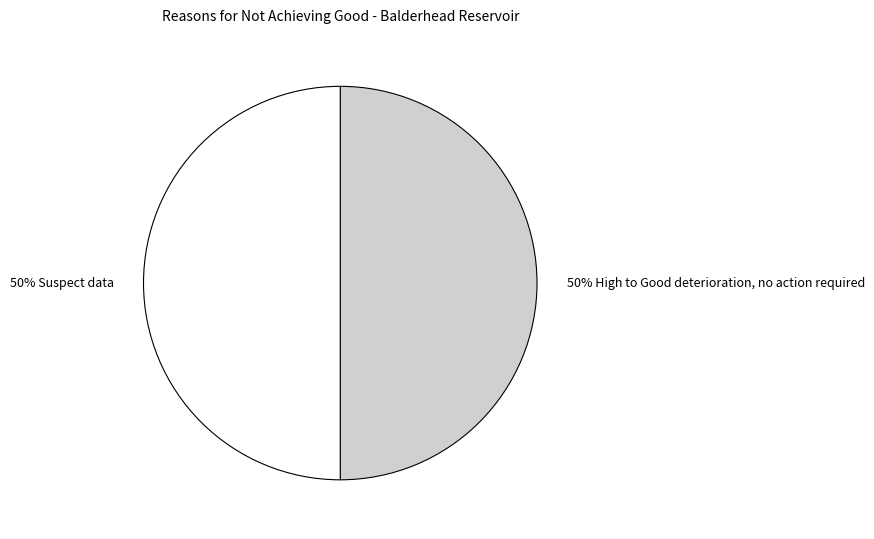

To the nearest percent, what is the average slice percentage?

50%